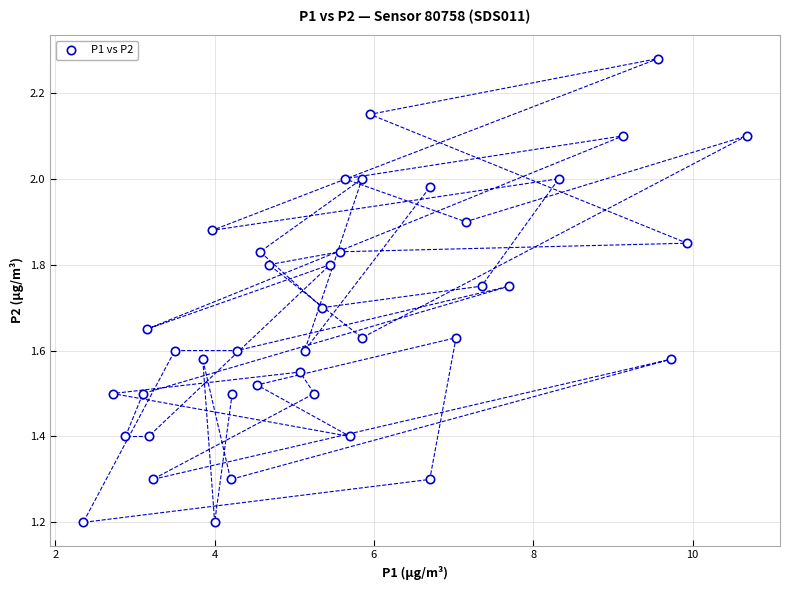

What is the range of X values (max minus min)?

8.3